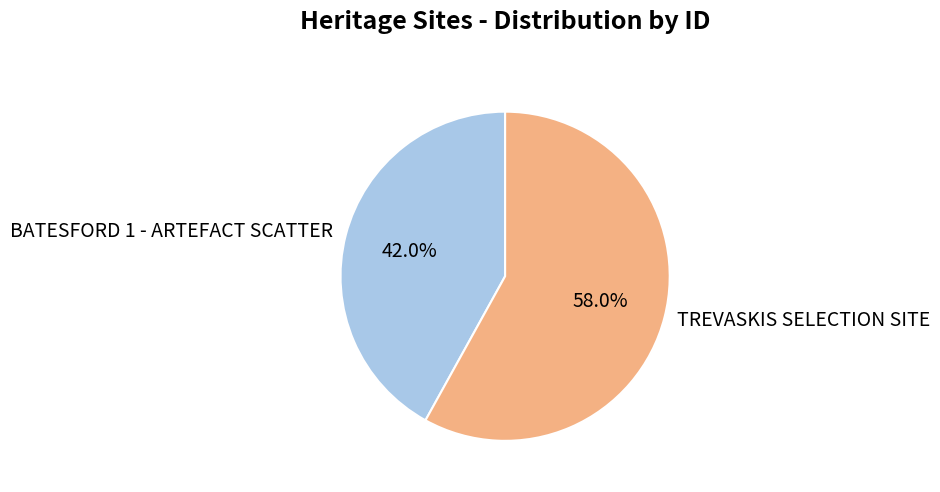

Which category has the biggest portion of the pie?

TREVASKIS SELECTION SITE